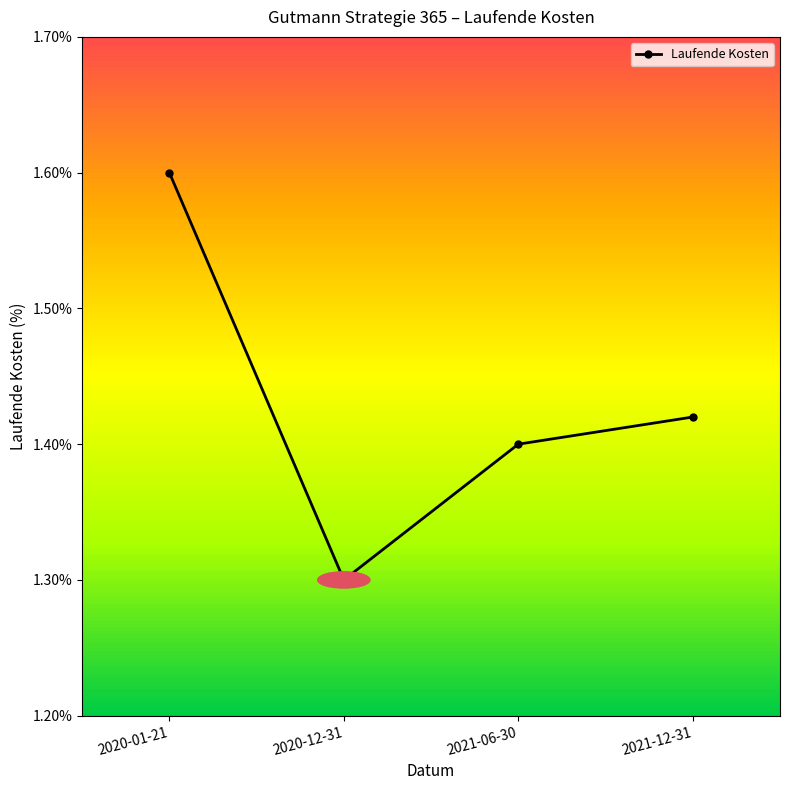

What is the sum of the values at 2021-06-30 and 2021-12-31?

2.8